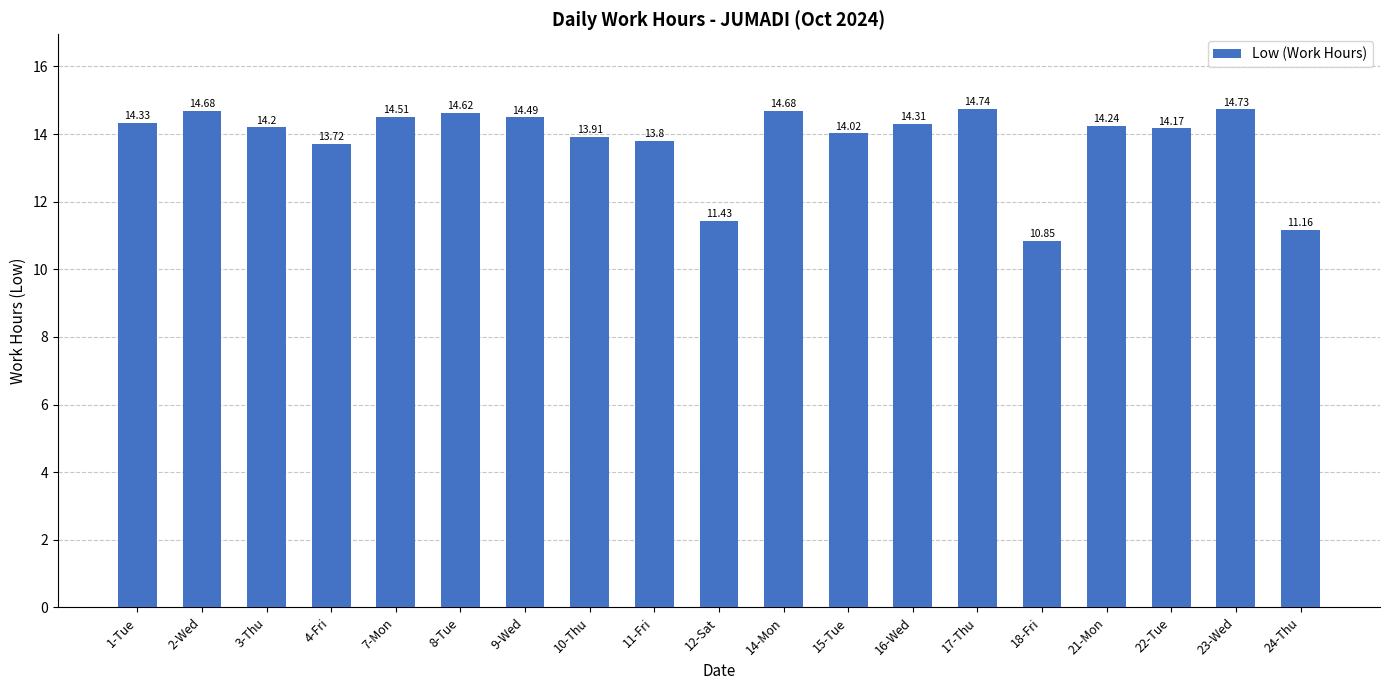

Does the chart contain stacked bars?

No